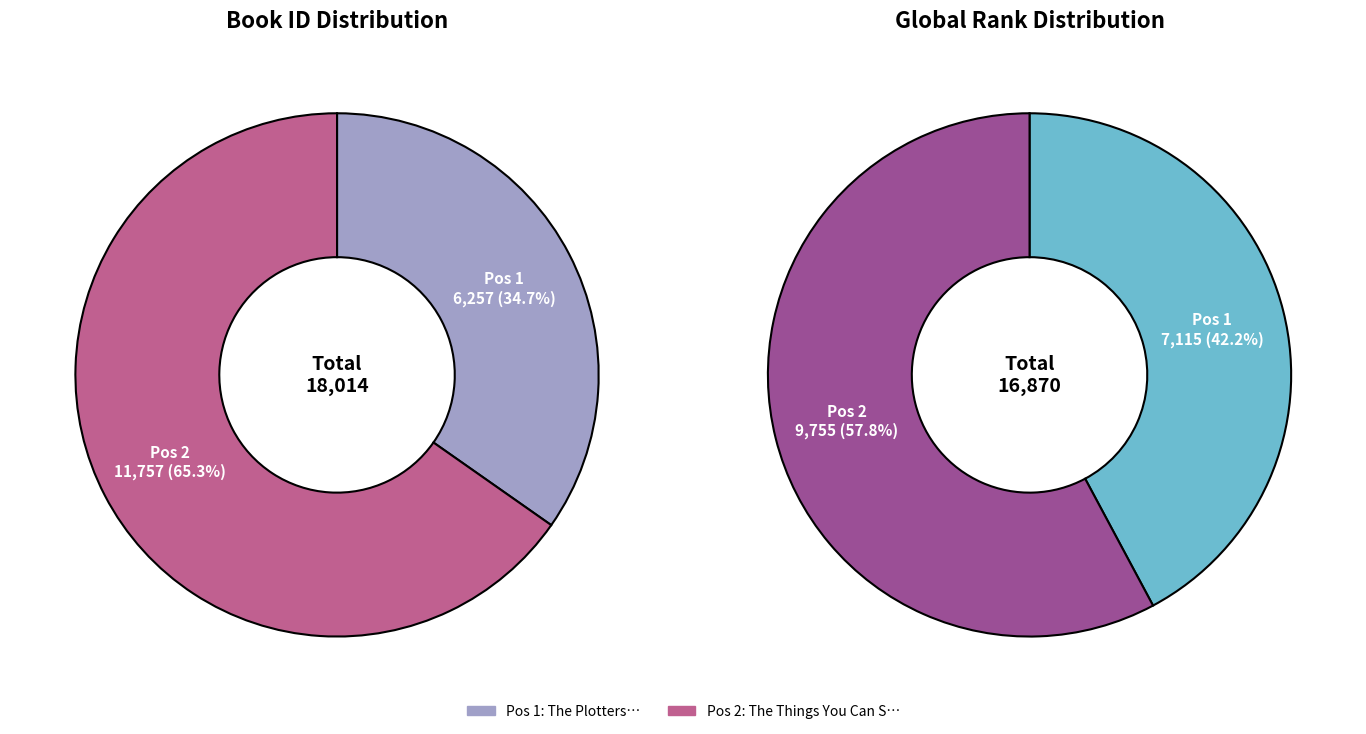

Is it true that The Things You Can See Only When You Slow Down is 65% of the pie?

True